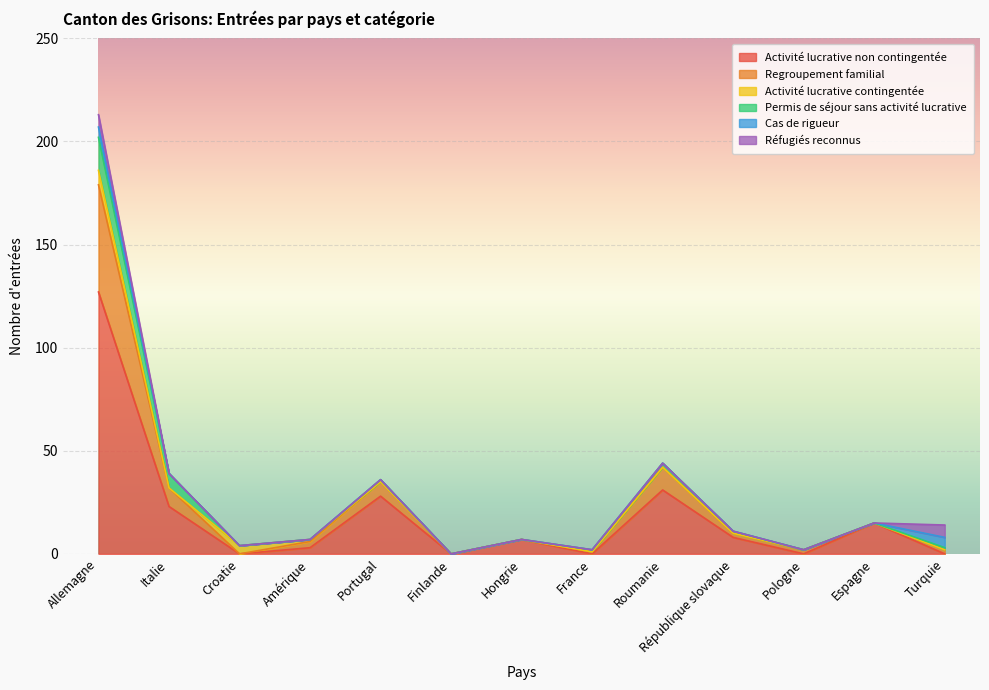

The Regroupement familial series shows 52 at Allemagne. True or false?

True